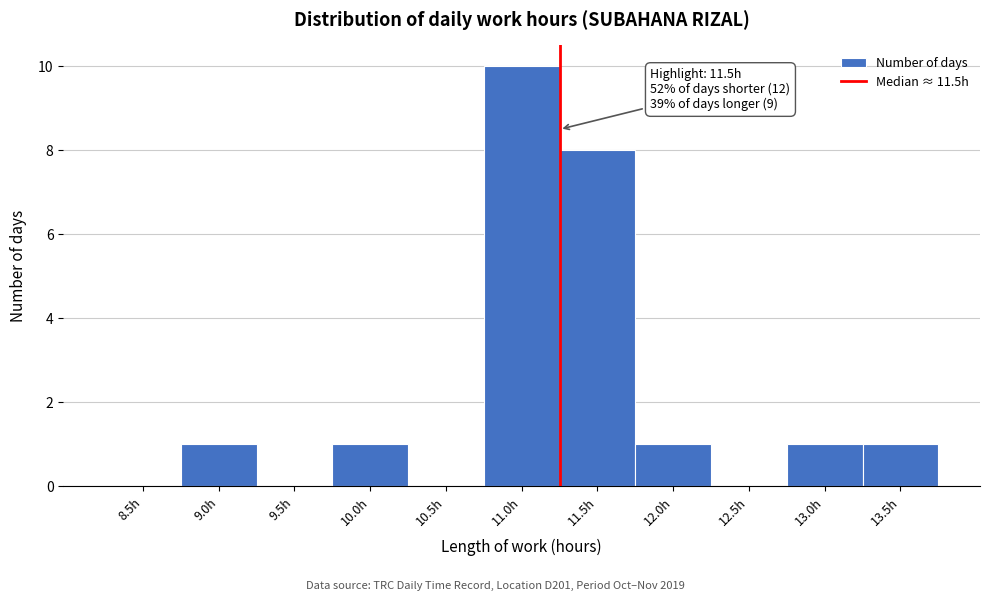

Reading right to left, transcribe all the data shown in this chart.

13.5h=1	13.0h=1	12.5h=0	12.0h=1	11.5h=8	11.0h=10	10.5h=0	10.0h=1	9.5h=0	9.0h=1	8.5h=0